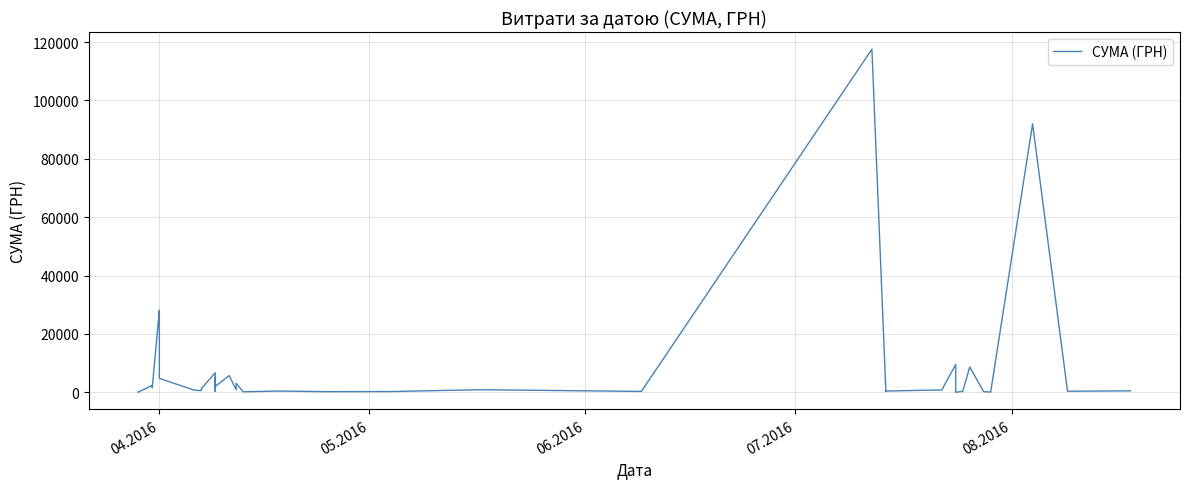

What is the approximate value at 04.2016?

4783.8